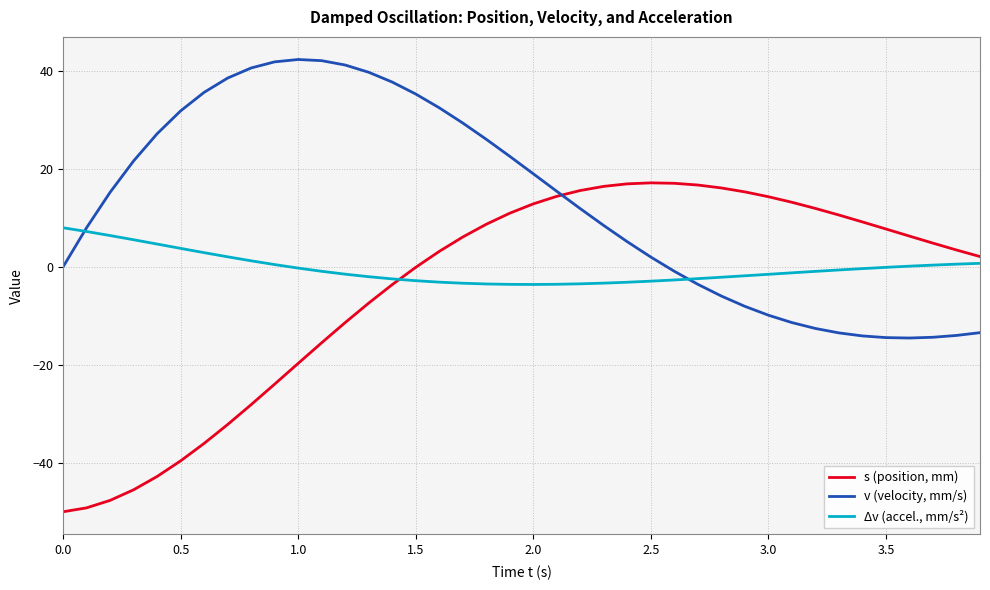

What are all the series names shown in the legend?

s (position, mm), v (velocity, mm/s), Δv (accel., mm/s²)